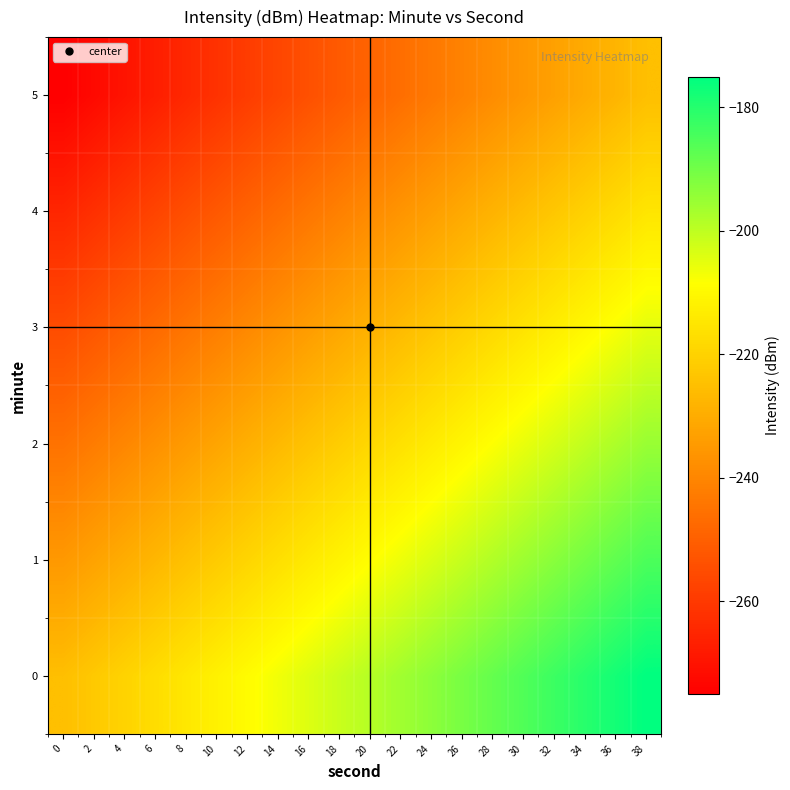

Reading left to right, list all the values displayed in this chart.

0: 0=-225.0	2=-222.4	4=-219.8	6=-217.1	8=-214.5	10=-211.9	12=-209.2	14=-206.6	16=-204.0	18=-201.4	20=-198.7	22=-196.1	24=-193.5	26=-190.8	28=-188.2	30=-185.6	32=-182.9	34=-180.3	36=-177.7	38=-175.0
1: 0=-235.0	2=-232.4	4=-229.8	6=-227.1	8=-224.5	10=-221.9	12=-219.2	14=-216.6	16=-214.0	18=-211.4	20=-208.7	22=-206.1	24=-203.5	26=-200.8	28=-198.2	30=-195.6	32=-192.9	34=-190.3	36=-187.7	38=-185.0
2: 0=-245.0	2=-242.4	4=-239.8	6=-237.1	8=-234.5	10=-231.9	12=-229.2	14=-226.6	16=-224.0	18=-221.4	20=-218.7	22=-216.1	24=-213.5	26=-210.8	28=-208.2	30=-205.6	32=-202.9	34=-200.3	36=-197.7	38=-195.0
3: 0=-255.0	2=-252.4	4=-249.8	6=-247.1	8=-244.5	10=-241.9	12=-239.2	14=-236.6	16=-234.0	18=-231.4	20=-228.7	22=-226.1	24=-223.5	26=-220.8	28=-218.2	30=-215.6	32=-212.9	34=-210.3	36=-207.7	38=-205.0
4: 0=-265.0	2=-262.4	4=-259.8	6=-257.1	8=-254.5	10=-251.9	12=-249.2	14=-246.6	16=-244.0	18=-241.4	20=-238.7	22=-236.1	24=-233.5	26=-230.8	28=-228.2	30=-225.6	32=-222.9	34=-220.3	36=-217.7	38=-215.0
5: 0=-275.0	2=-272.4	4=-269.8	6=-267.1	8=-264.5	10=-261.9	12=-259.2	14=-256.6	16=-254.0	18=-251.4	20=-248.7	22=-246.1	24=-243.5	26=-240.8	28=-238.2	30=-235.6	32=-232.9	34=-230.3	36=-227.7	38=-225.0